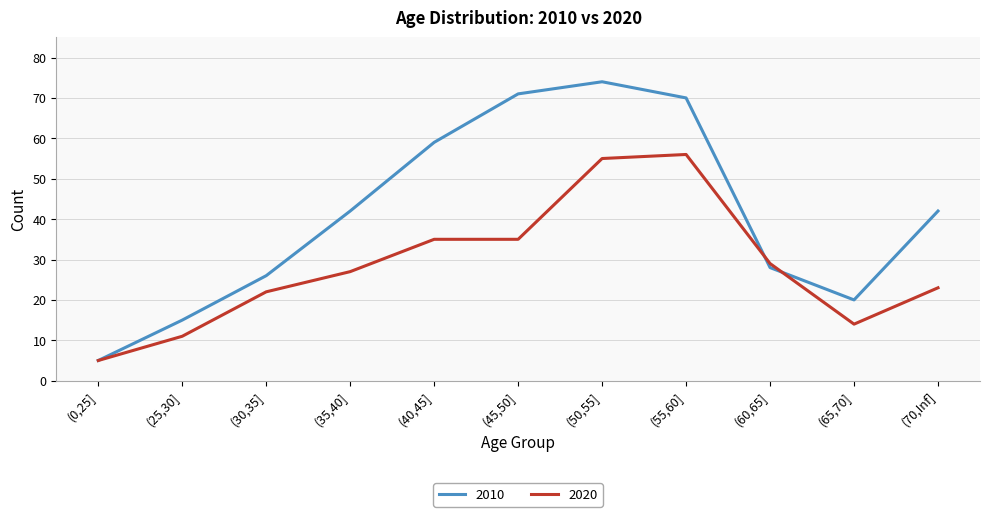

At (55,60], list the series in order from largest to smallest.

2010, 2020